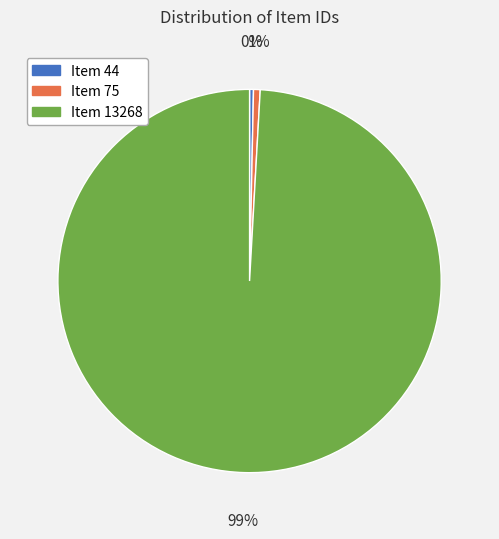

What percentage is the Item 75 slice, to the nearest percent?

1%